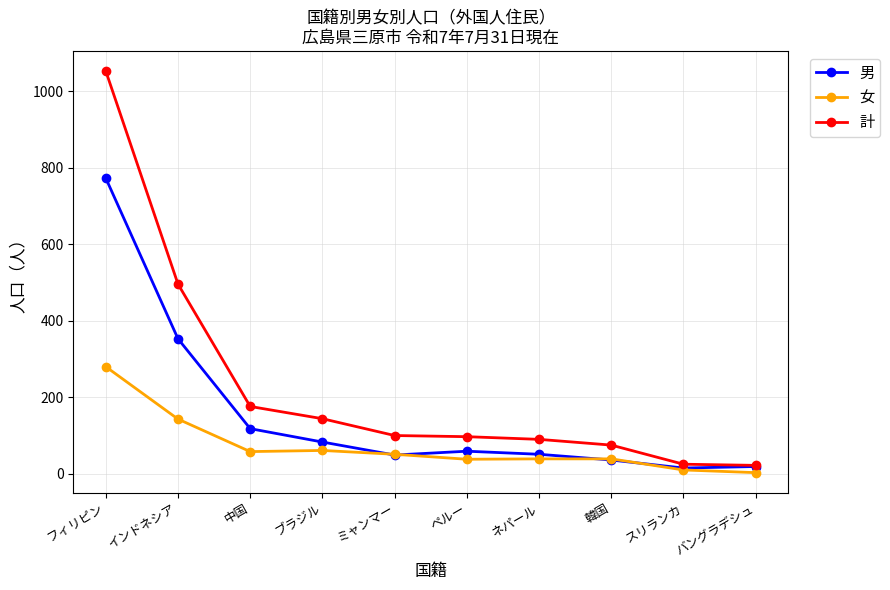

What are all the series names shown in the legend?

男, 女, 計